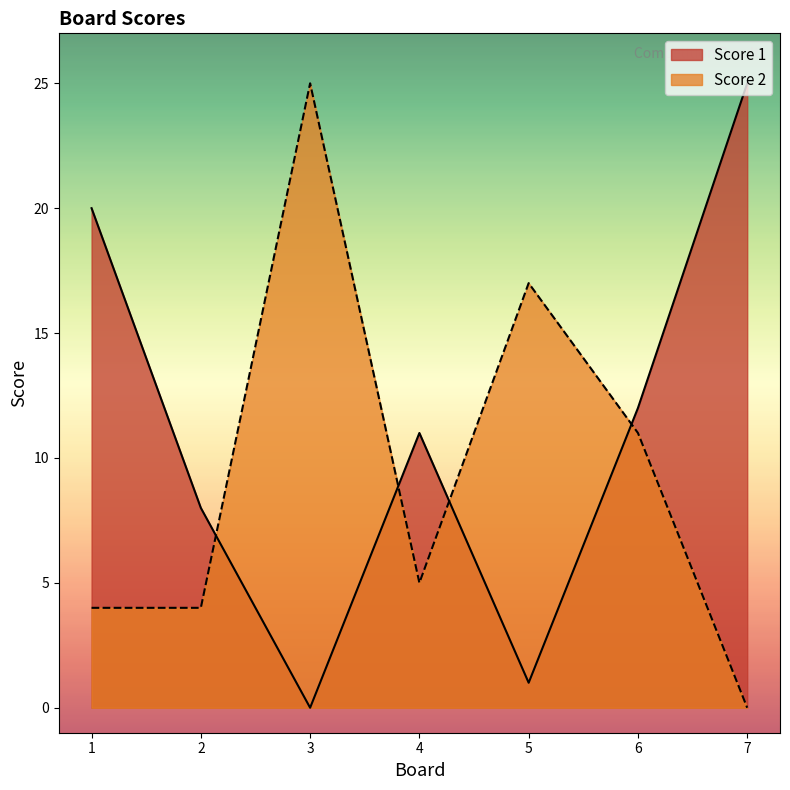

Between 2 and 5, which series saw the biggest shift?

Score 2